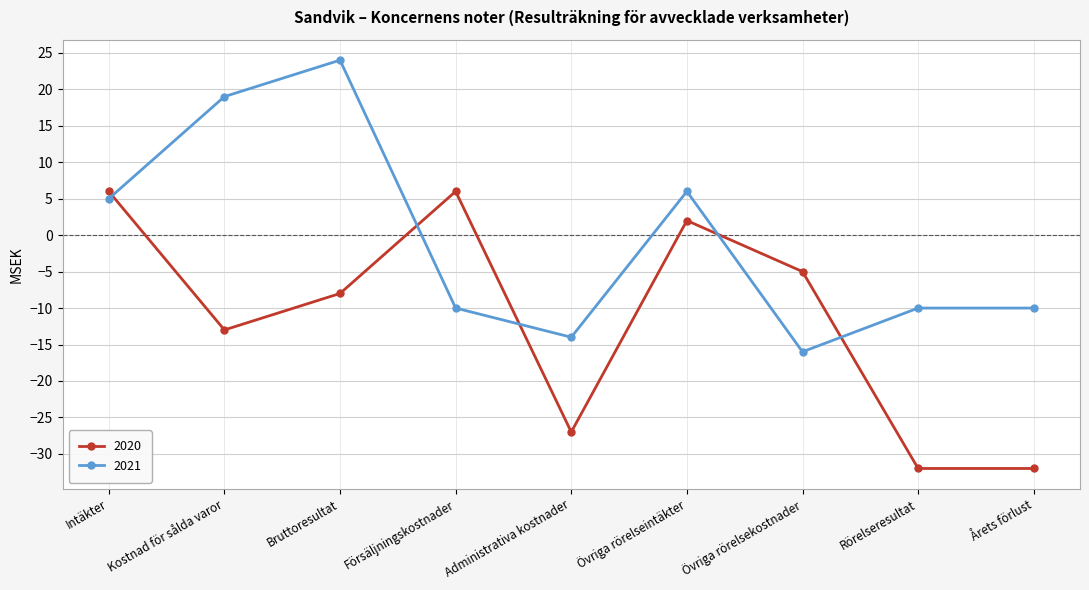

What are all the series names shown in the legend?

2020, 2021